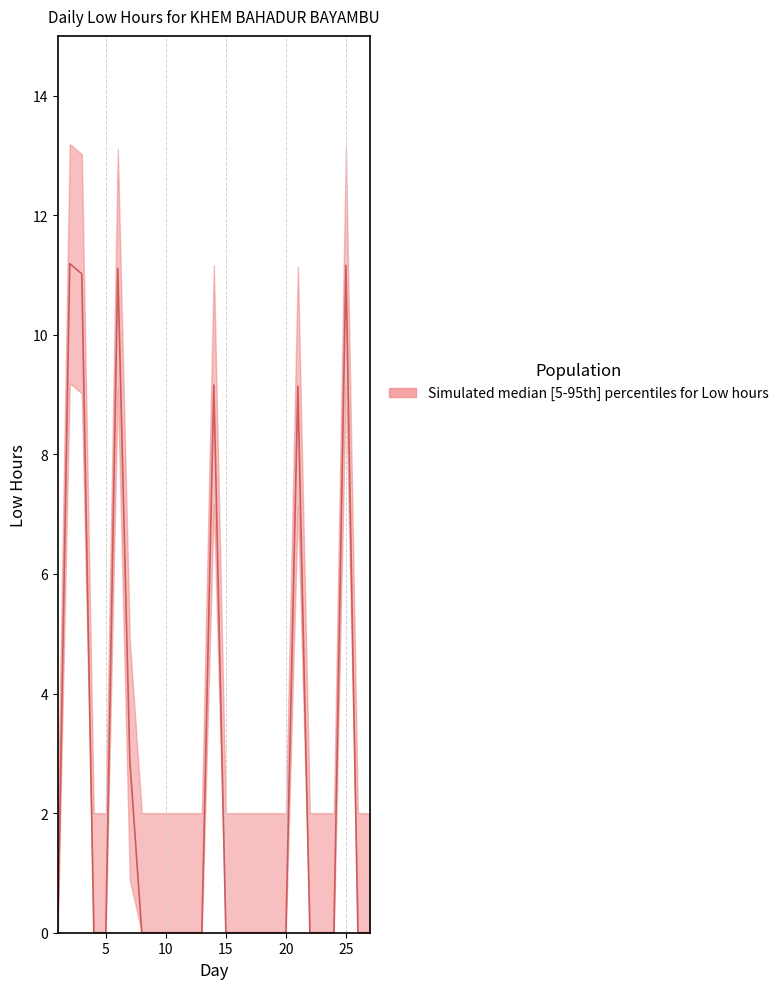

List the labels in order of value, largest first.

2, 25, 6, 3, 14, 21, 7, 1, 4, 5, 8, 9, 10, 12, 13, 15, 16, 17, 18, 19, 20, 22, 23, 24, 26, 27